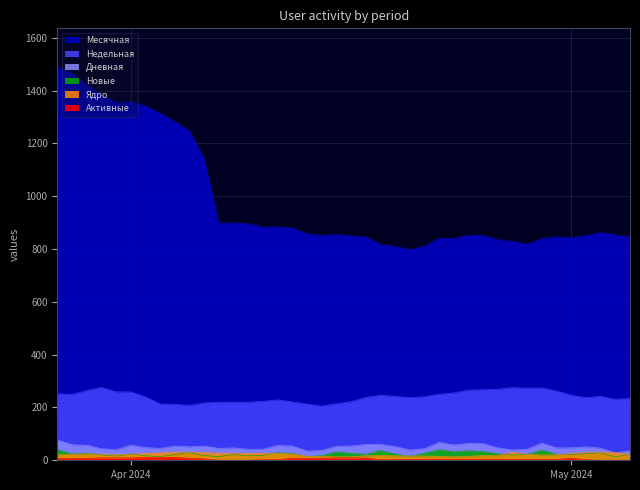

In Новые, how many points are lower than both neighbors (excluding endpoints)?

11